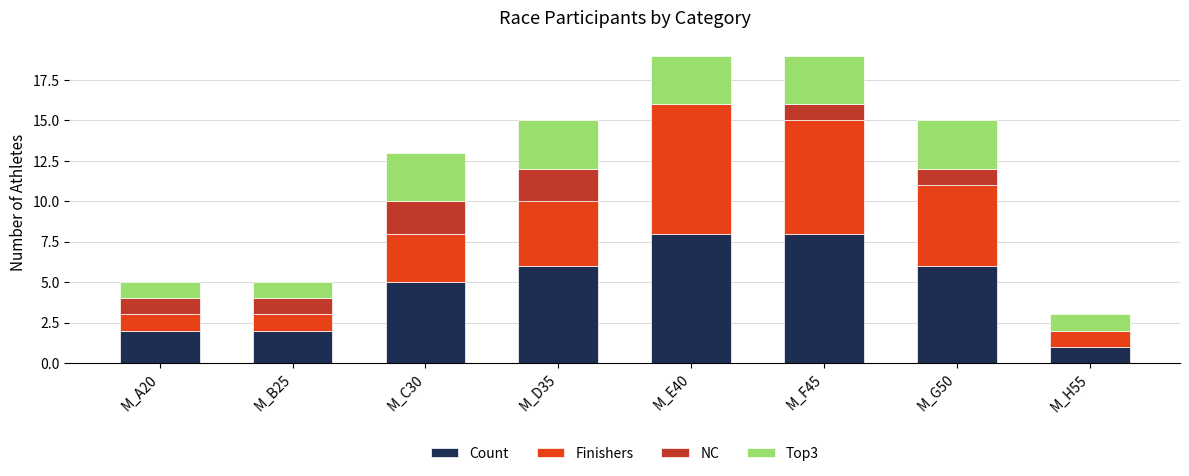

How many series are shown in this chart?

4